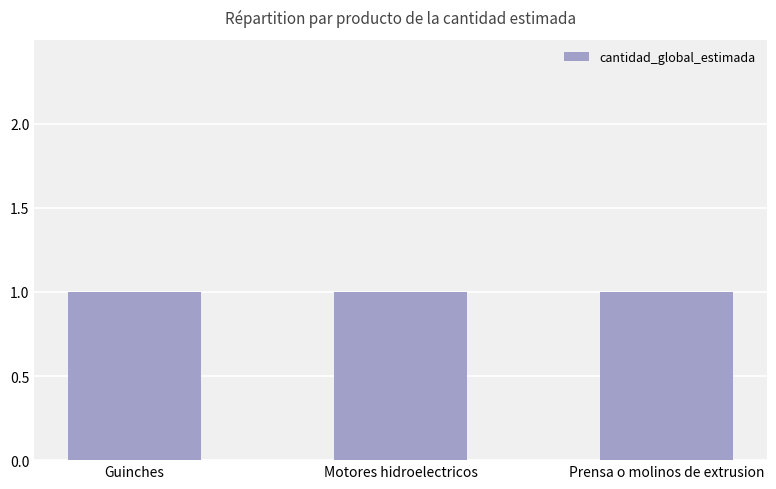

Does the chart contain stacked bars?

No